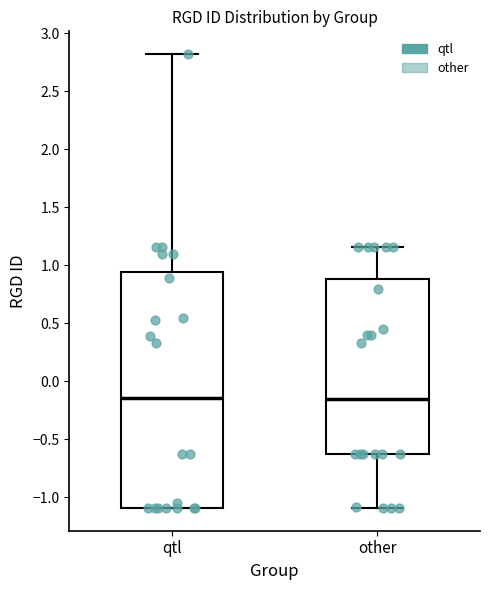

Reading left to right, read every box against the y-axis: the position of its median line, the range the box covers, and the ends of its whiskers. The values are not printed on the chart, so give them approximately, as read against the axis.

qtl: median -0.15, box -1.10 to 0.95, whiskers -1.10 to 2.80
other: median -0.15, box -0.65 to 0.90, whiskers -1.10 to 1.15